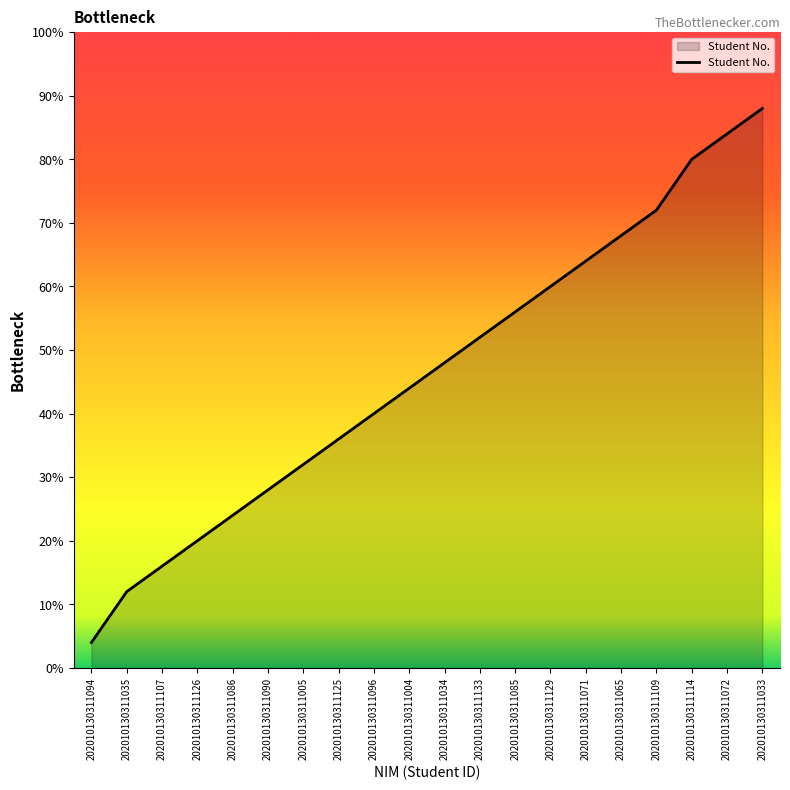

At which category does the chart reach its peak across all series?

202010130311033